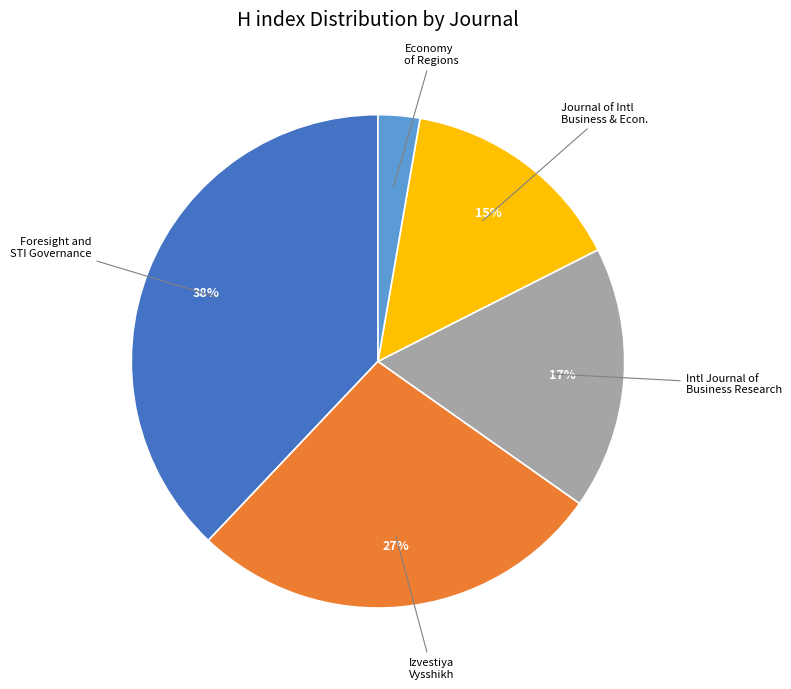

Which has a higher value, Journal of Intl Business & Econ. or Economy of Regions?

Journal of Intl Business & Econ.